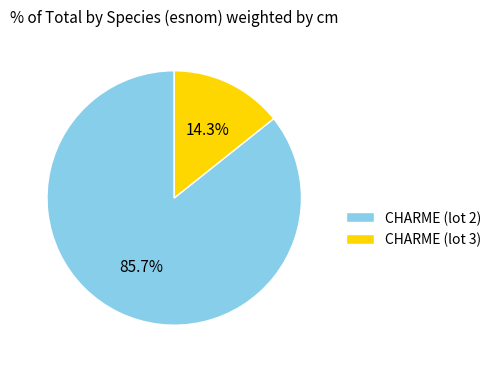

Which category has the smallest portion of the pie?

CHARME (lot 3)